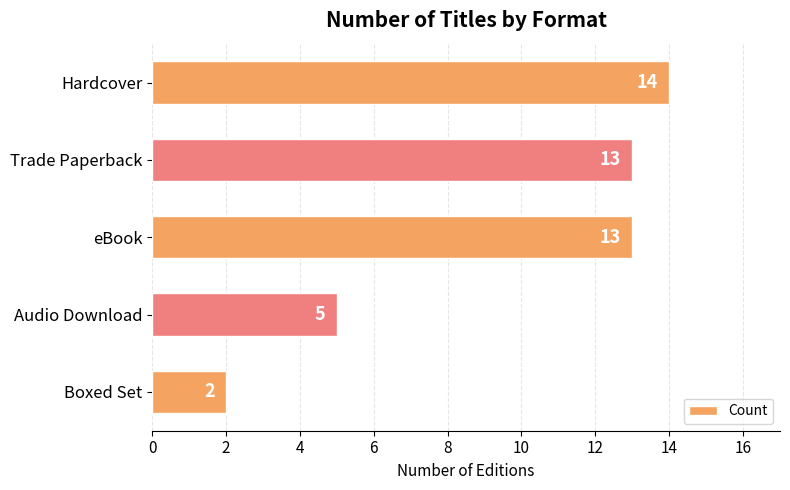

Which category has the lowest value across all series?

Boxed Set